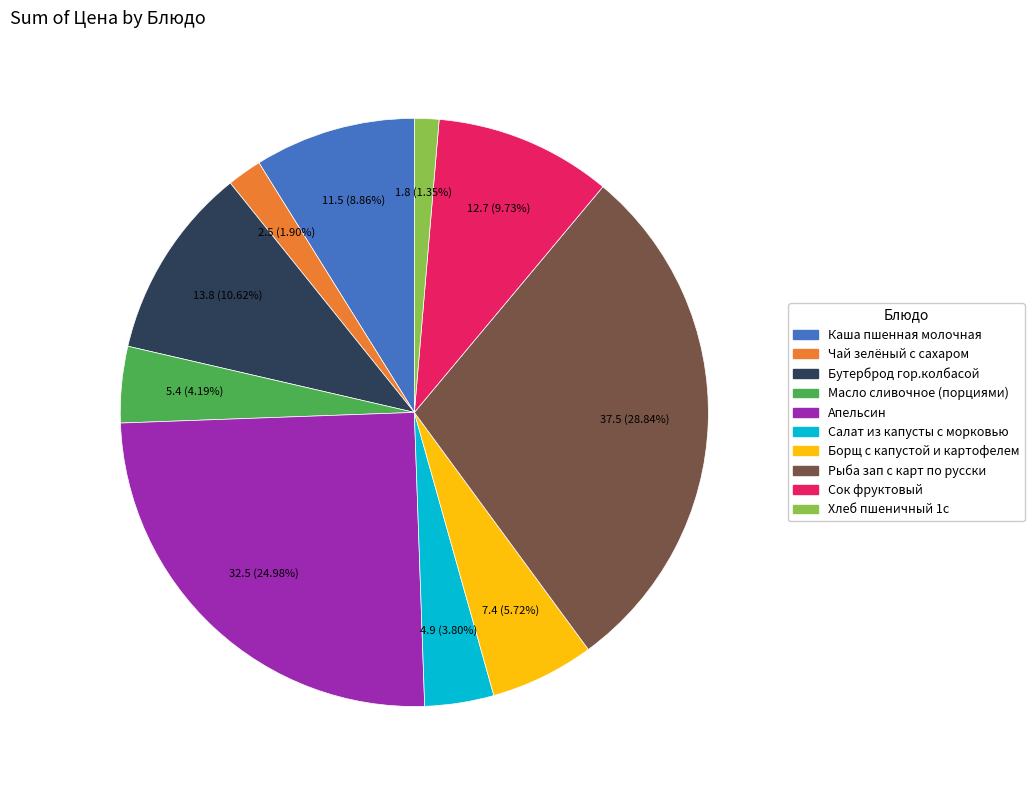

Which category has the smallest portion of the pie?

Хлеб пшеничный 1с